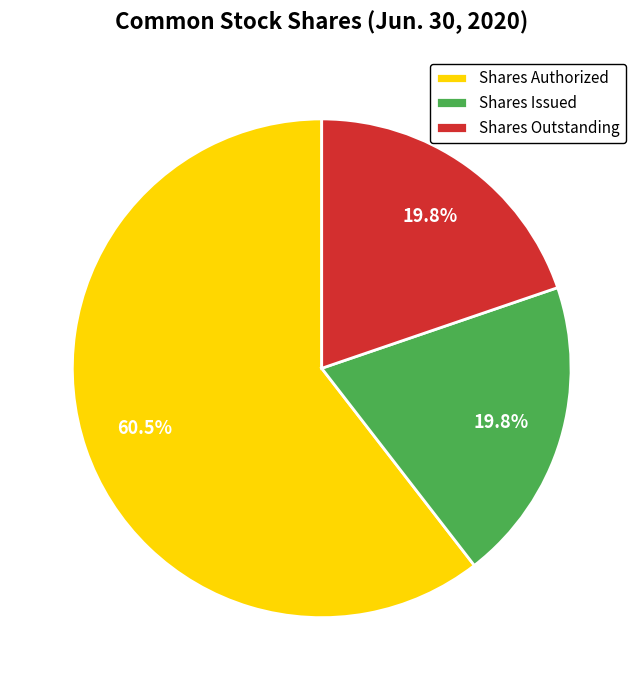

What is the majority slice?

Shares Authorized